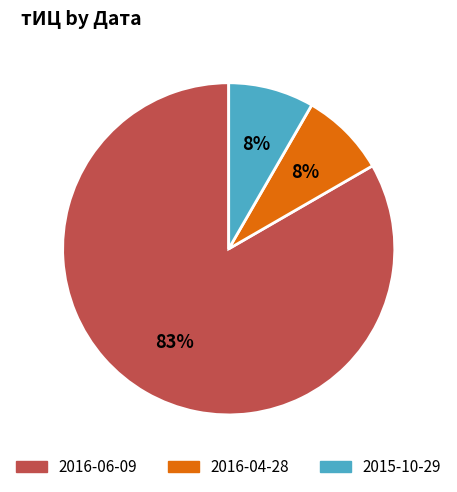

Which category has the biggest portion of the pie?

2016-06-09